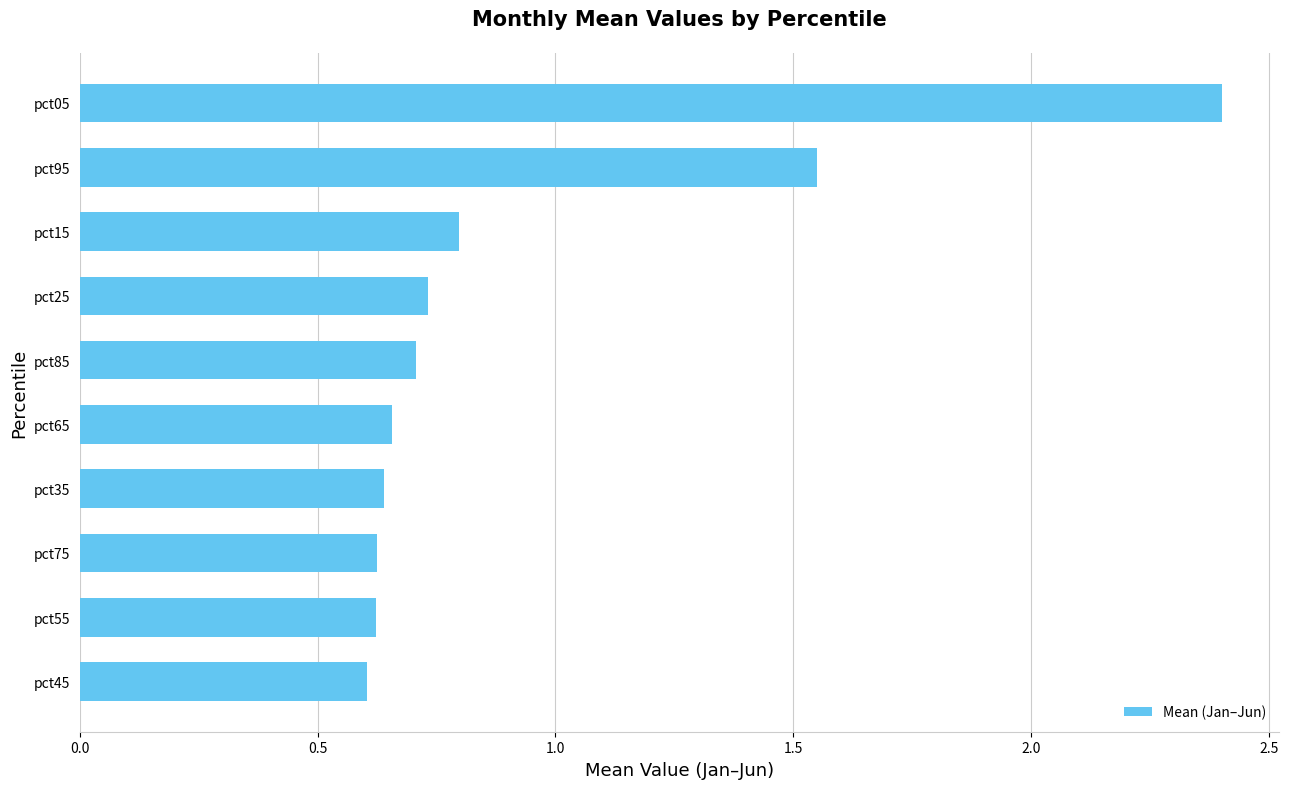

At which label is the value closest to 1?

pct15